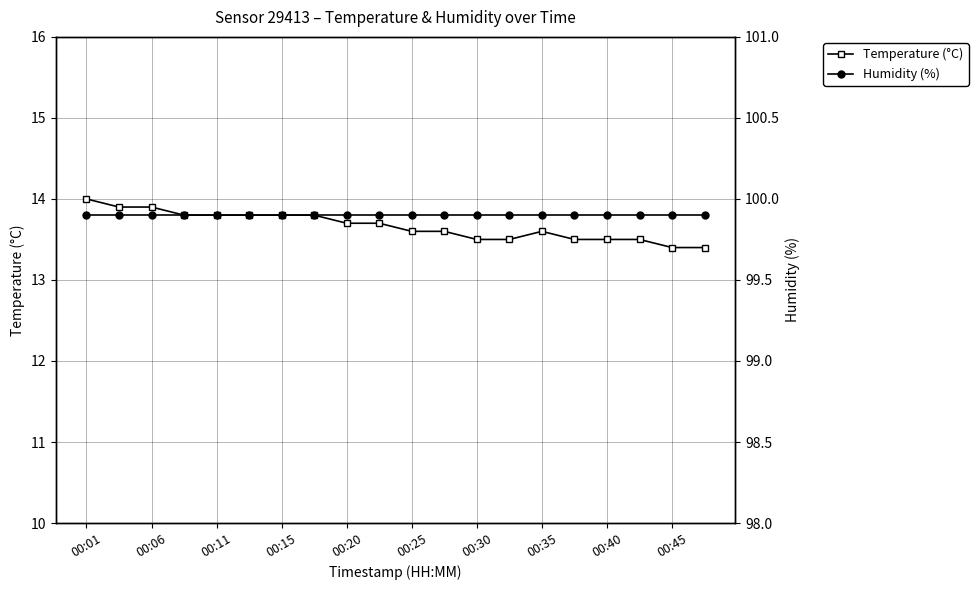

At which label does Temperature (°C) reach its peak?

00:01